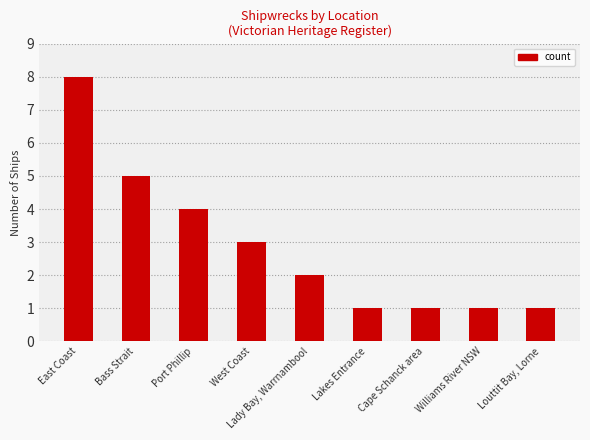

The chart shows a value of 3 at West Coast. True or false?

True